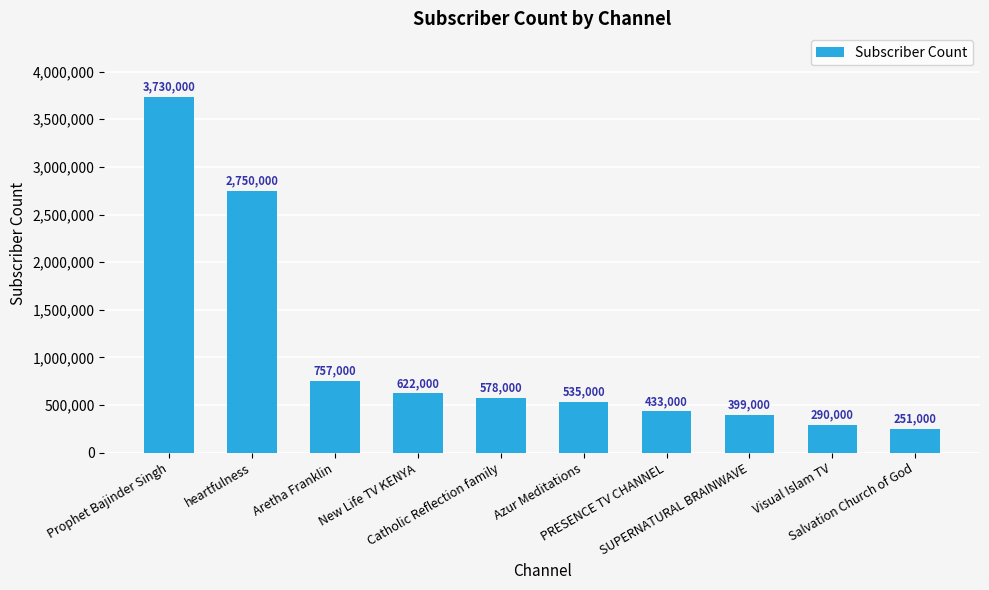

Reading left to right, list all the values displayed in this chart.

Prophet Bajinder Singh=3730000	heartfulness=2750000	Aretha Franklin=757000	New Life TV KENYA=622000	Catholic Reflection family=578000	Azur Meditations=535000	PRESENCE TV CHANNEL=433000	SUPERNATURAL BRAINWAVE=399000	Visual Islam TV=290000	Salvation Church of God=251000